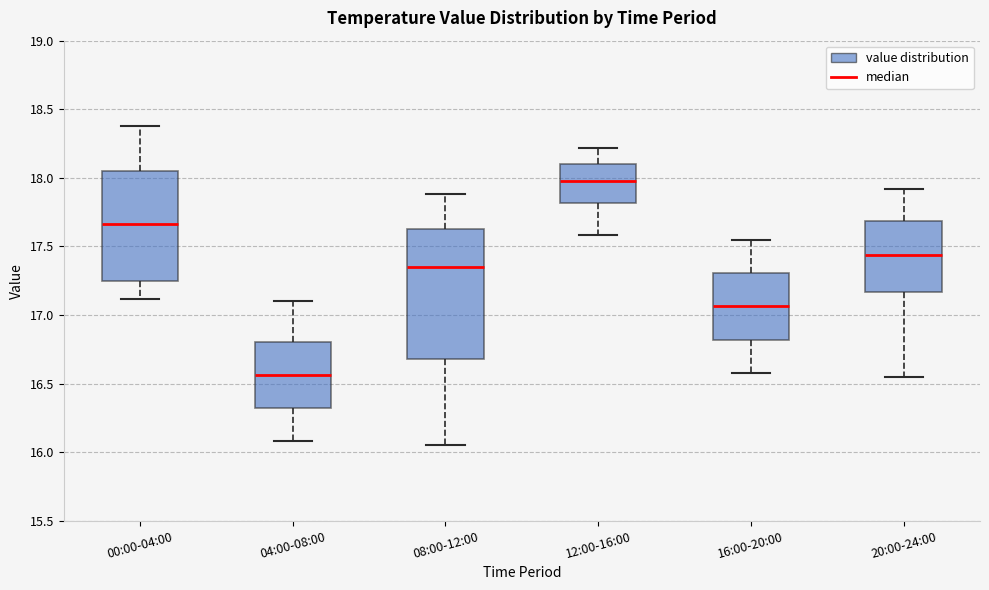

Reading left to right, read every box against the y-axis: the position of its median line, the range the box covers, and the ends of its whiskers. The values are not printed on the chart, so give them approximately, as read against the axis.

00:00-04:00: median 17.65, box 17.25 to 18.05, whiskers 17.10 to 18.40
04:00-08:00: median 16.55, box 16.30 to 16.80, whiskers 16.10 to 17.10
08:00-12:00: median 17.35, box 16.70 to 17.65, whiskers 16.05 to 17.90
12:00-16:00: median 18.00, box 17.80 to 18.10, whiskers 17.60 to 18.20
16:00-20:00: median 17.05, box 16.80 to 17.30, whiskers 16.60 to 17.55
20:00-24:00: median 17.45, box 17.15 to 17.70, whiskers 16.55 to 17.90